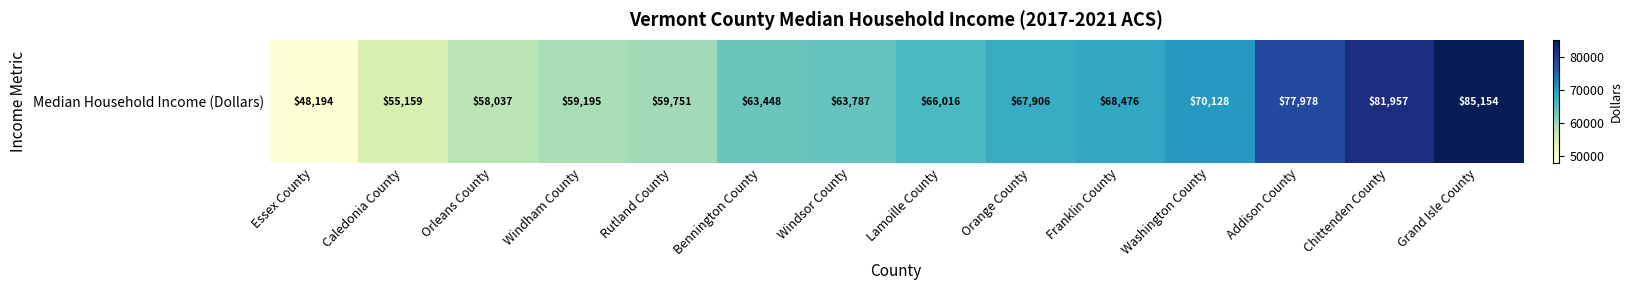

Reading left to right, transcribe all the data shown in this chart.

48194	55159	58037	59195	59751	63448	63787	66016	67906	68476	70128	77978	81957	85154